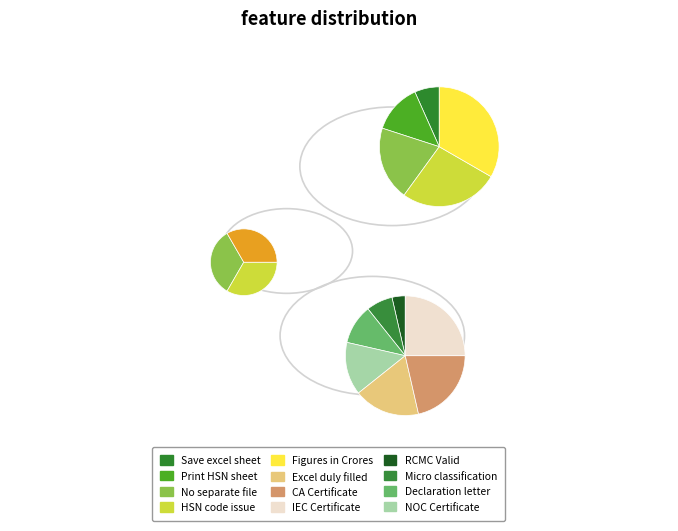

What percentage do IEC Certificate and If your HSN code is not appearing together represent?

16.3%